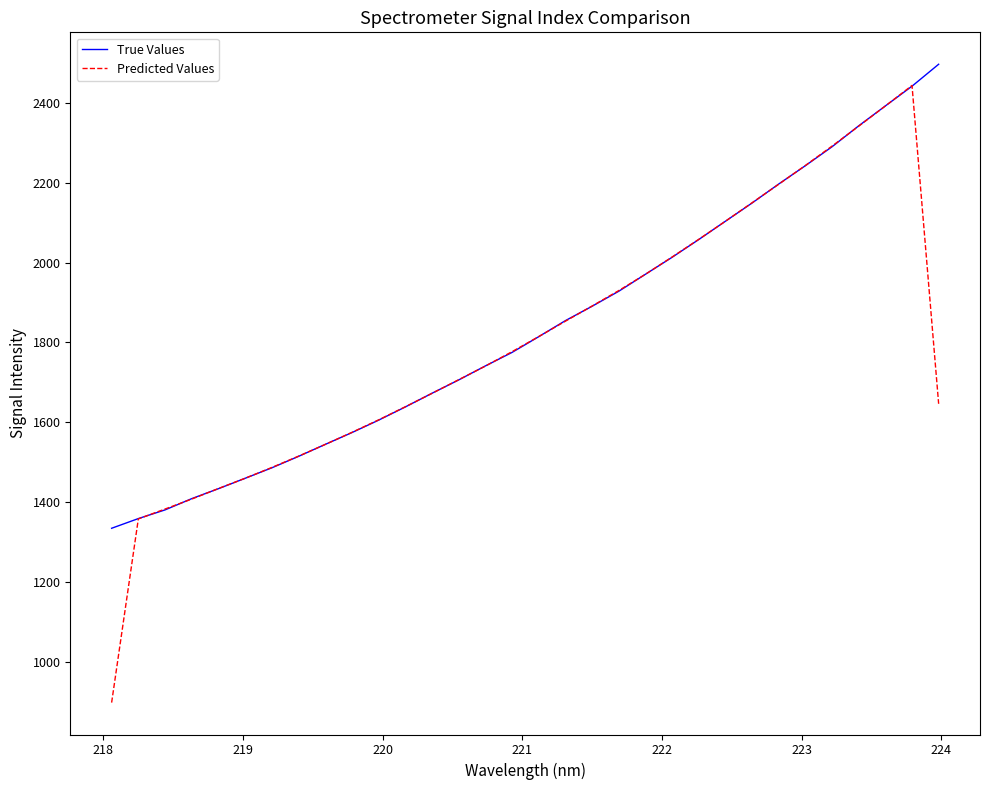

Does the chart have visible grid lines?

No